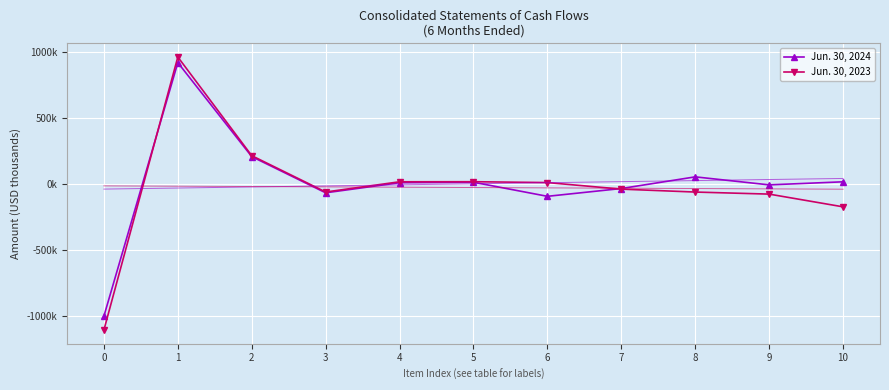

How many values in the Jun. 30, 2023 series are below -37?

6